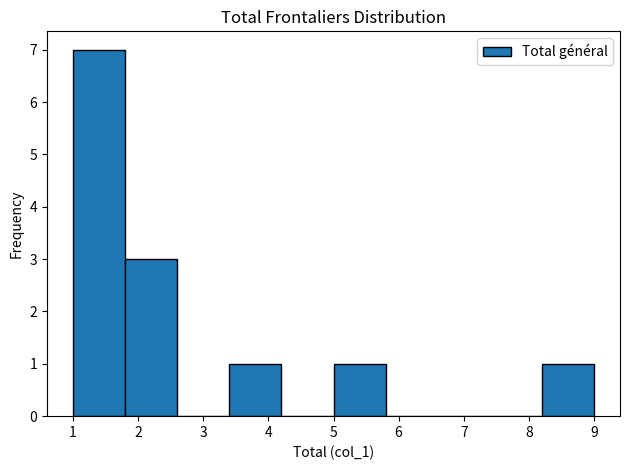

What is the height of the bar covering 1.8 to 2.6 on the x-axis? The values are not printed on the chart, so give them approximately, as read against the axis.

3